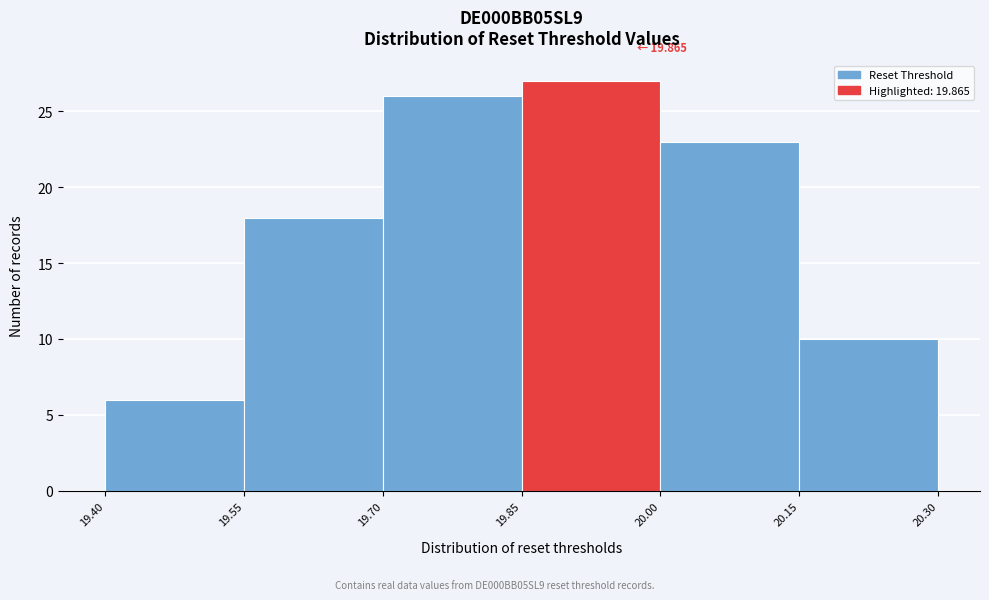

Which range on the x-axis has the tallest bar?

19.85 to 20.00